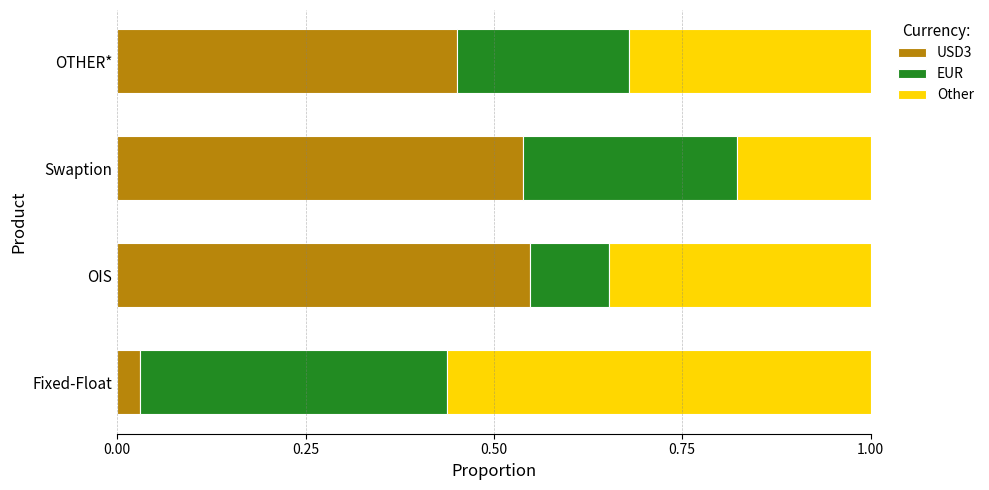

At which label does USD3 reach its peak?

OIS